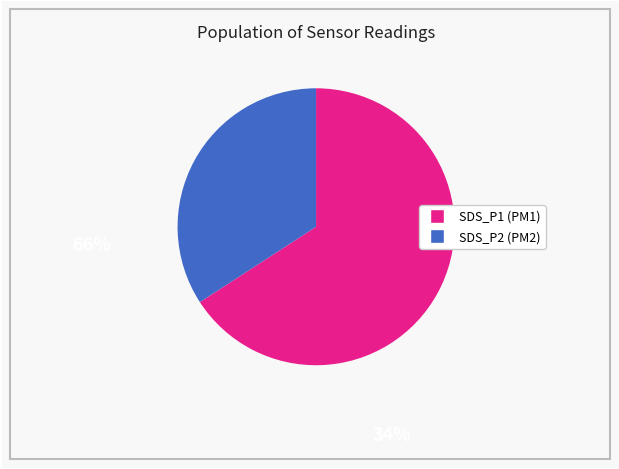

Is there a majority slice in this chart?

Yes